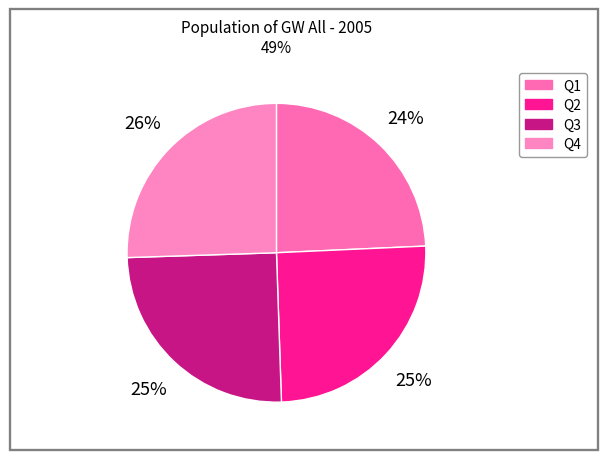

What is the largest slice in the pie chart?

Q4